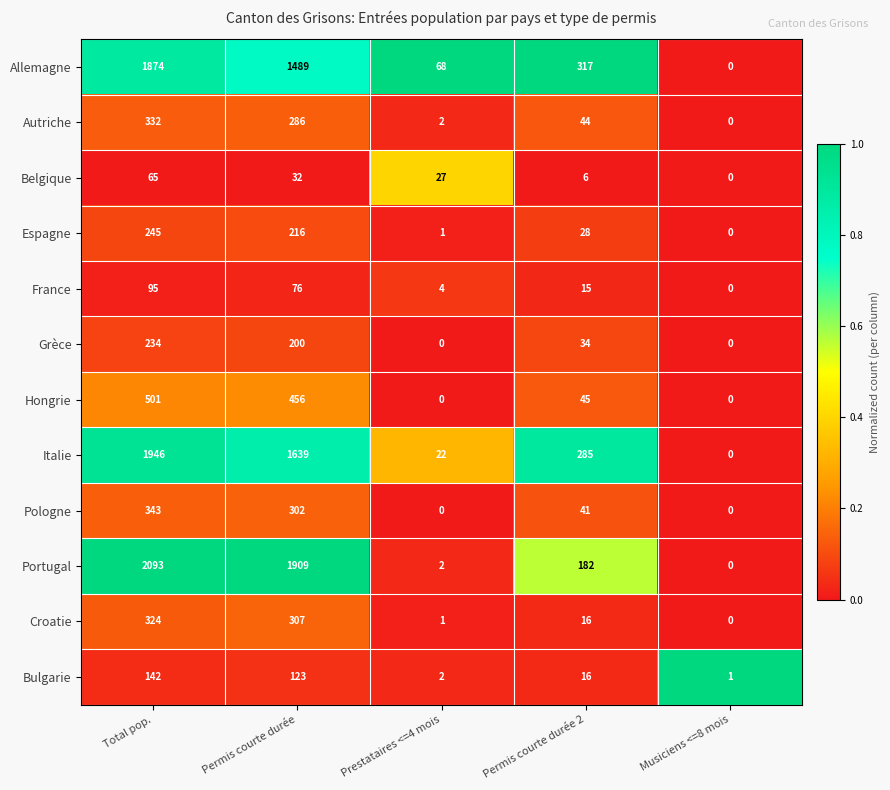

What is the maximum value shown in the chart?

2093